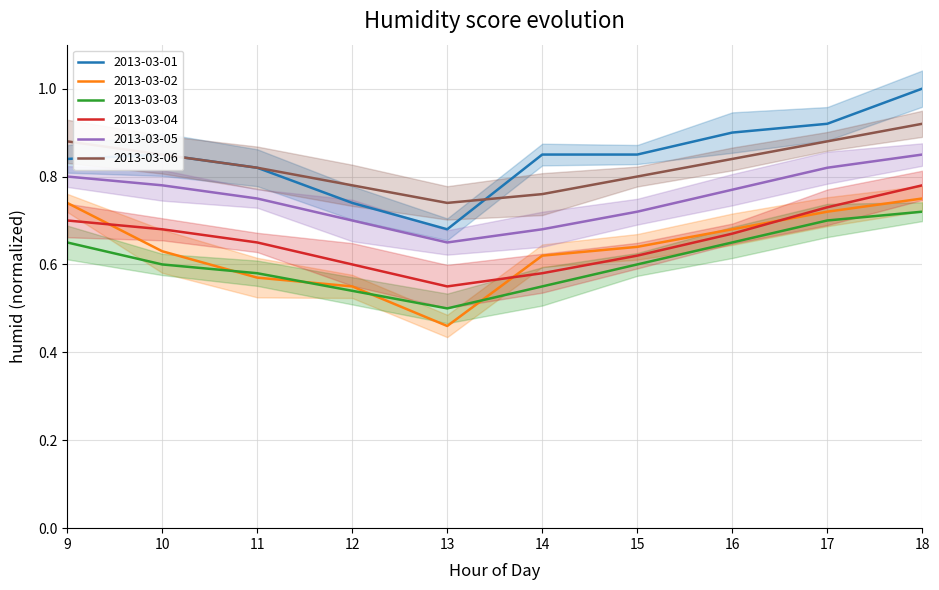

Reading left to right, extract all data points from this chart.

2013-03-01: 0.8	0.8	0.8	0.7	0.7	0.8	0.8	0.9	0.9	1.0
2013-03-02: 0.7	0.6	0.6	0.6	0.5	0.6	0.6	0.7	0.7	0.8
2013-03-03: 0.7	0.6	0.6	0.5	0.5	0.6	0.6	0.7	0.7	0.7
2013-03-04: 0.7	0.7	0.7	0.6	0.6	0.6	0.6	0.7	0.7	0.8
2013-03-05: 0.8	0.8	0.8	0.7	0.7	0.7	0.7	0.8	0.8	0.8
2013-03-06: 0.9	0.8	0.8	0.8	0.7	0.8	0.8	0.8	0.9	0.9